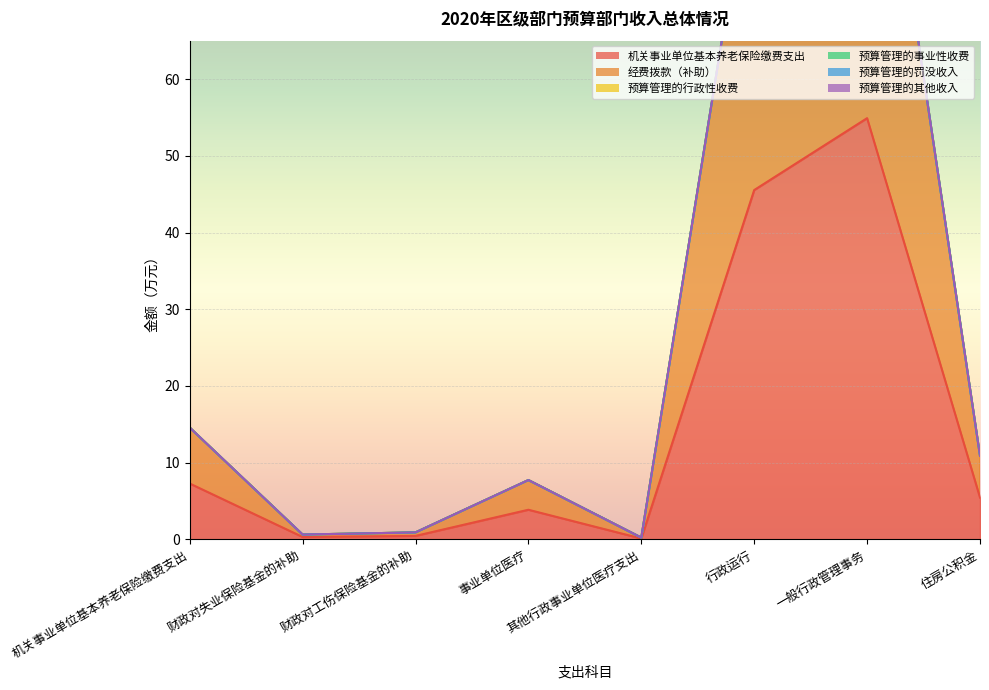

Which series has the widest spread of values?

机关事业单位基本养老保险缴费支出